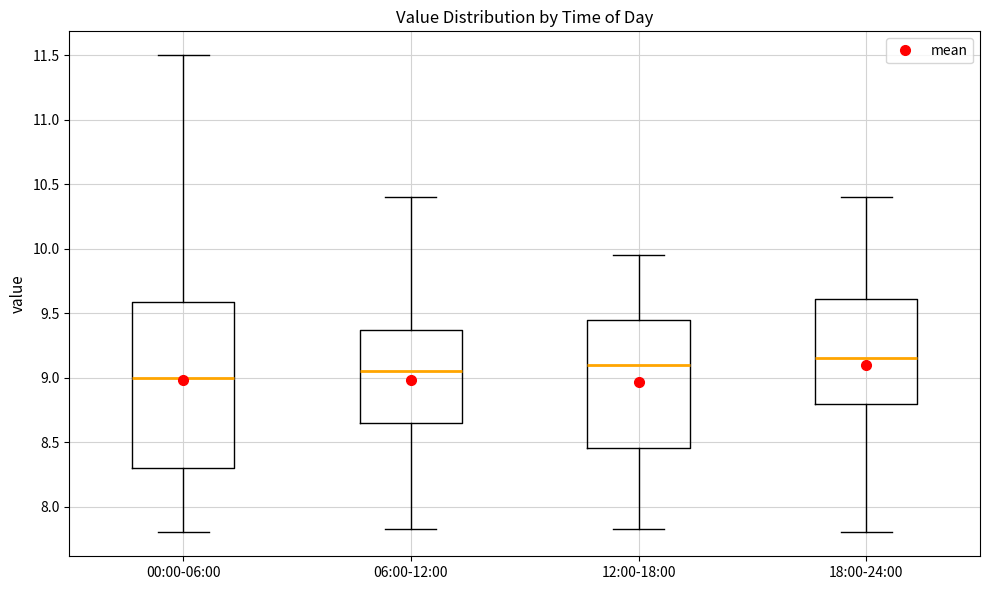

Reading left to right, read every box against the y-axis: the position of its median line, the range the box covers, and the ends of its whiskers. The values are not printed on the chart, so give them approximately, as read against the axis.

00:00-06:00: median 9.00, box 8.30 to 9.60, whiskers 7.80 to 11.50
06:00-12:00: median 9.05, box 8.65 to 9.35, whiskers 7.85 to 10.40
12:00-18:00: median 9.10, box 8.45 to 9.45, whiskers 7.85 to 9.95
18:00-24:00: median 9.15, box 8.80 to 9.60, whiskers 7.80 to 10.40